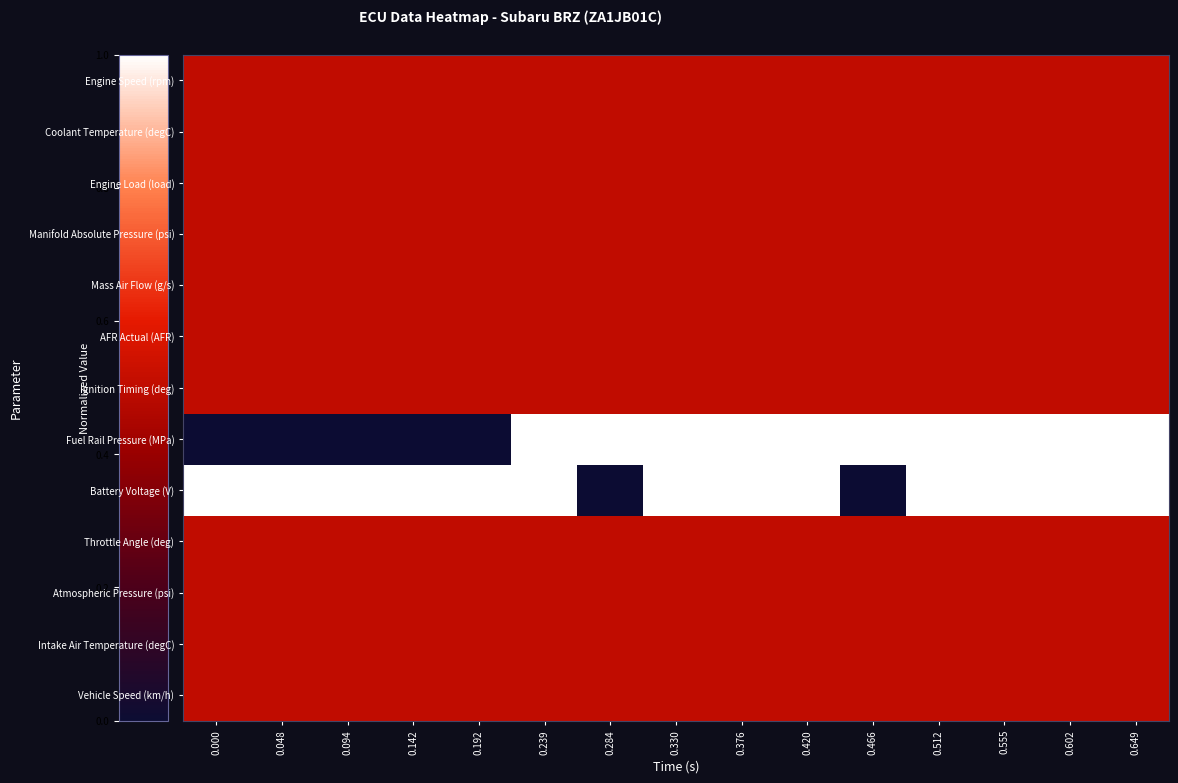

At how many categories does at least one series exceed 0?

15